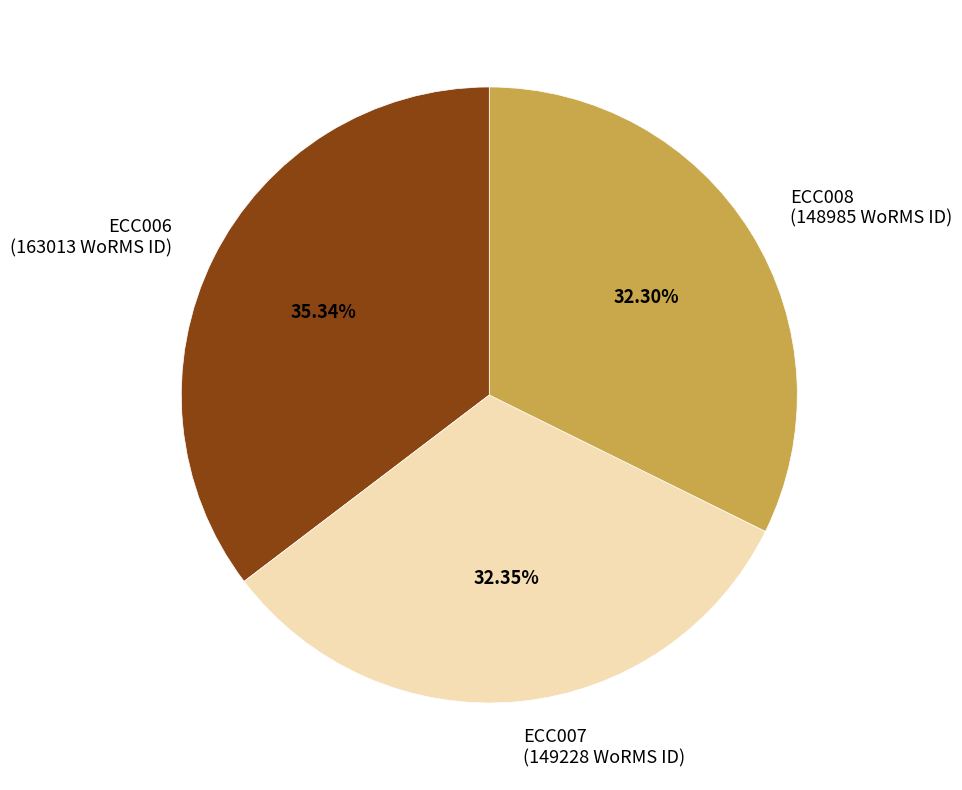

Which category has the biggest portion of the pie?

ECC006